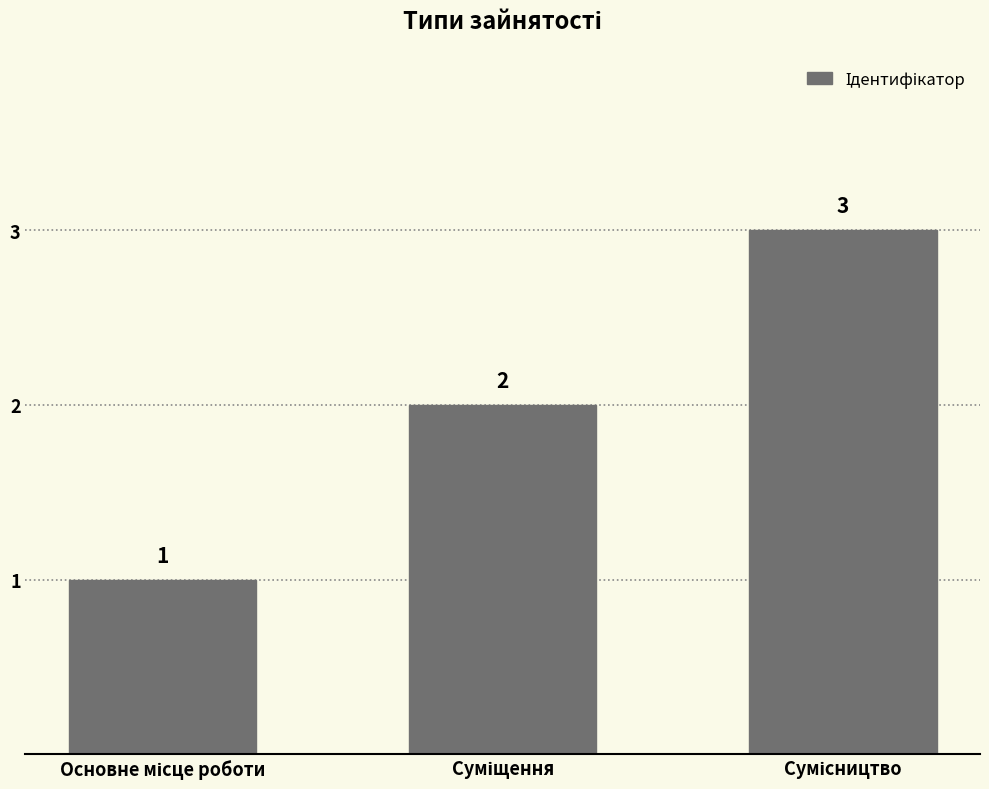

How many values are between 1 and 3?

3